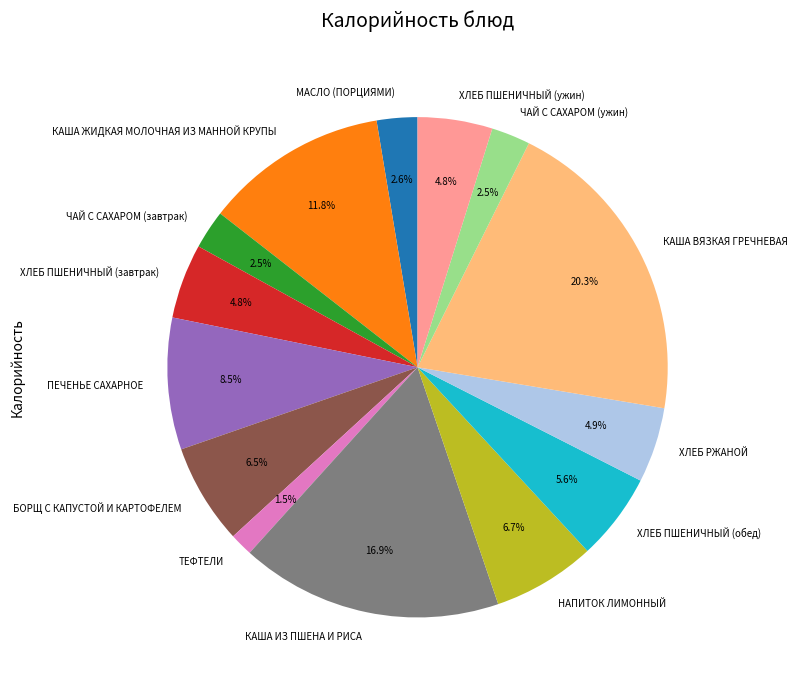

Which has a higher value, КАША ЖИДКАЯ МОЛОЧНАЯ ИЗ МАННОЙ КРУПЫ or НАПИТОК ЛИМОННЫЙ?

КАША ЖИДКАЯ МОЛОЧНАЯ ИЗ МАННОЙ КРУПЫ